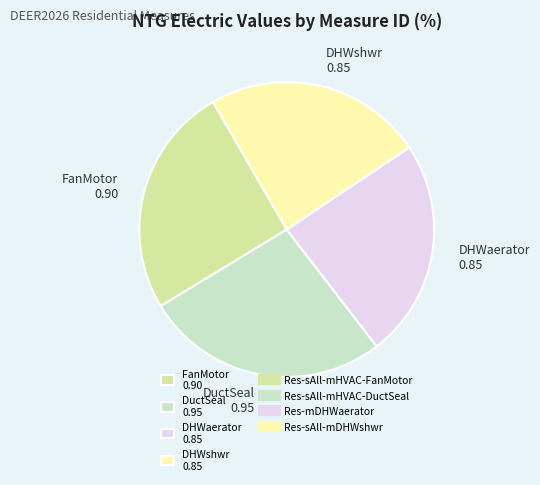

Does any single category account for the majority?

No